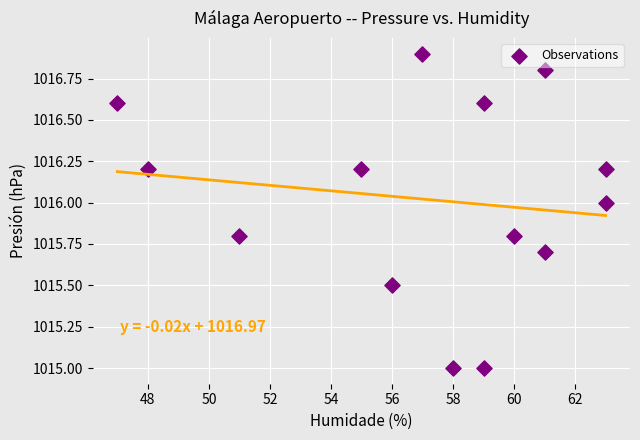

What is the range of X values (max minus min)?

16.0